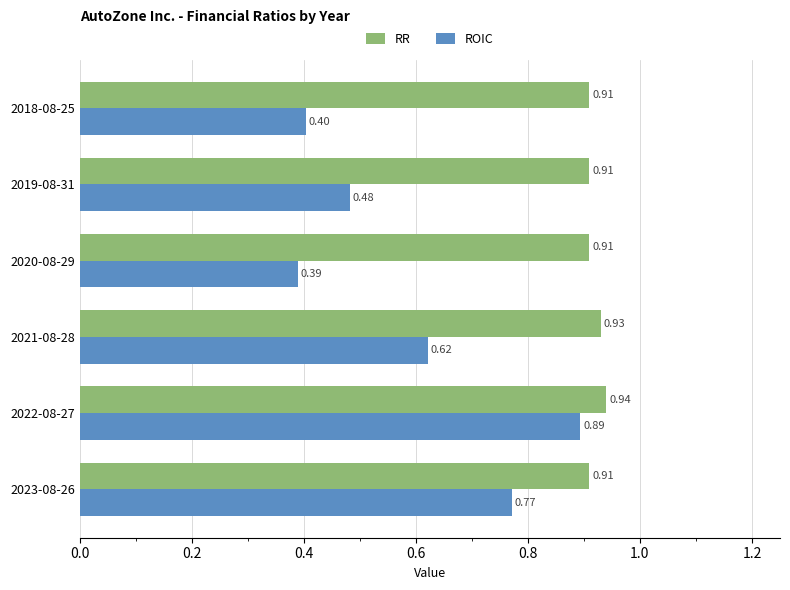

At which category does the chart reach its minimum across all series?

2020-08-29